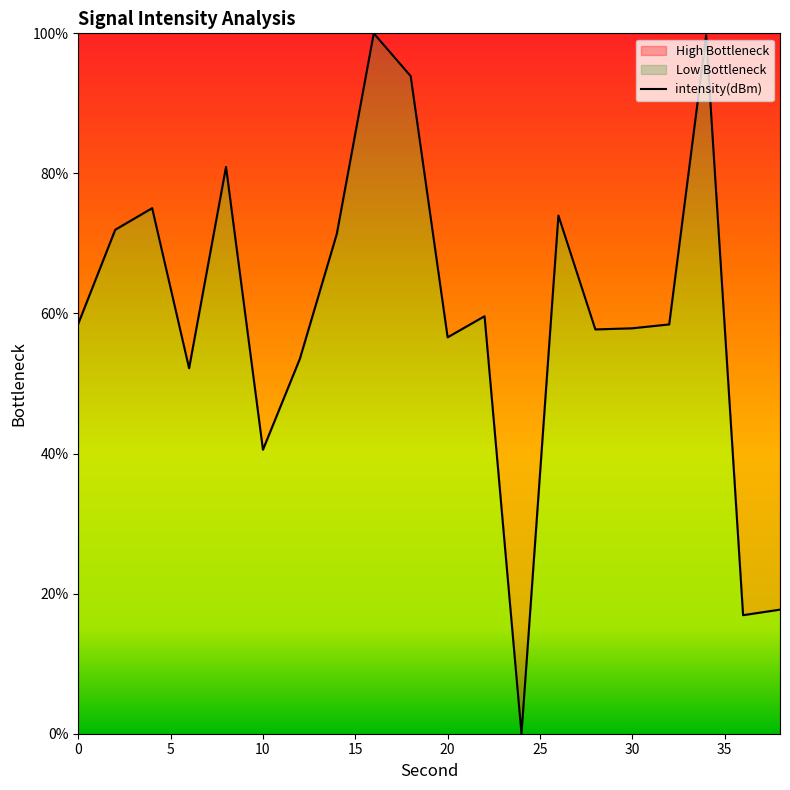

Reading left to right, what are all the values shown in this chart?

58.5	72.0	75.0	52.2	80.9	40.6	53.5	71.4	100.0	93.9	56.6	59.6	0.0	74.0	57.7	57.9	58.4	99.7	16.9	17.7